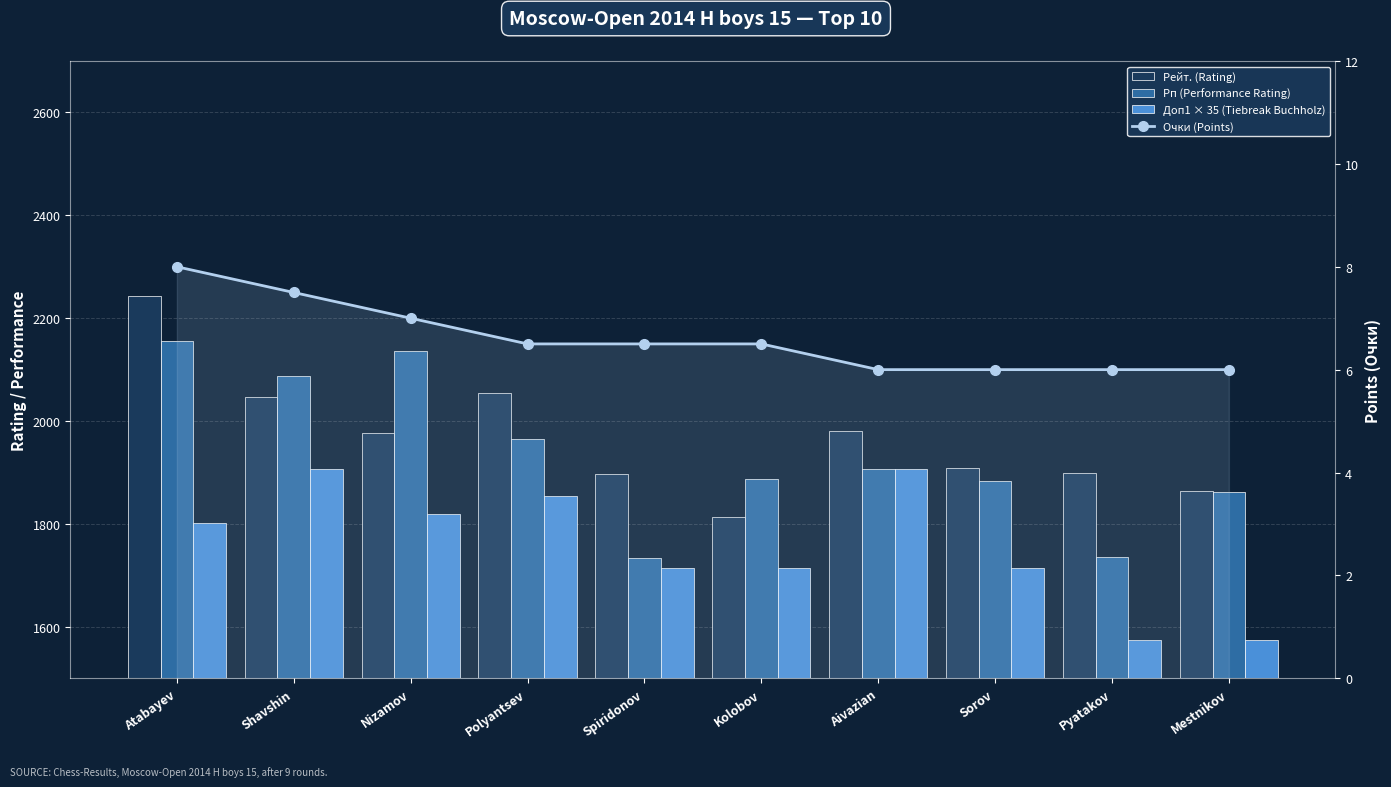

What value does the Очки (Points) series have at Polyantsev?

6.5